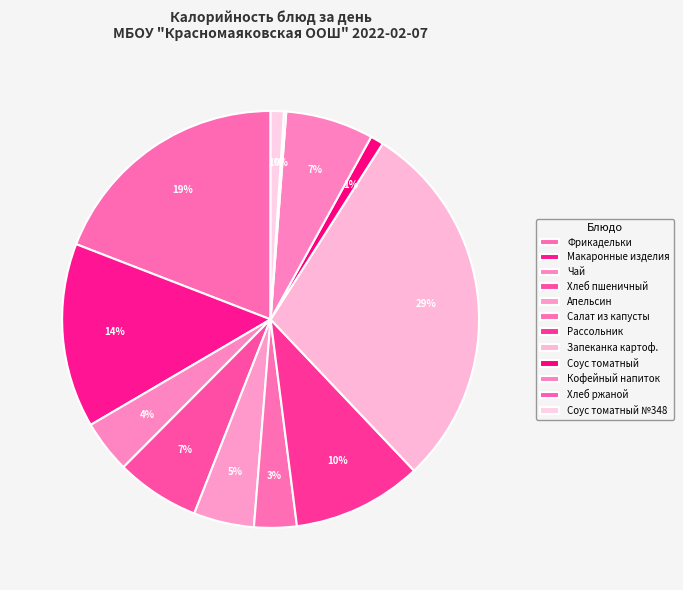

Which slice is the smallest?

ХЛЕБ РЖАНОЙ